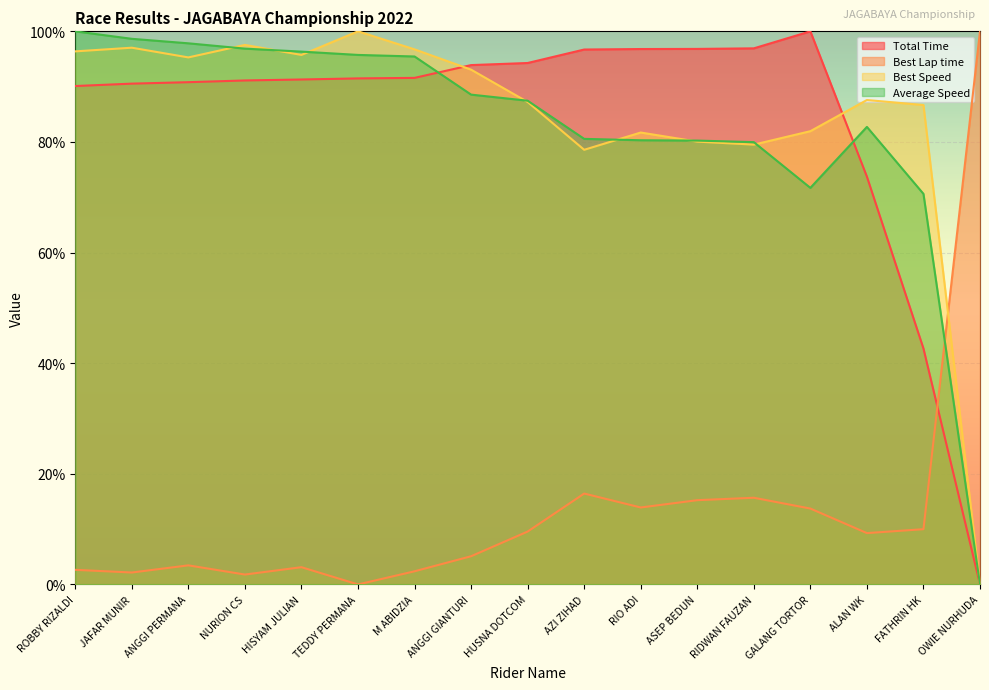

How many interior local peaks does the Average Speed series have?

1